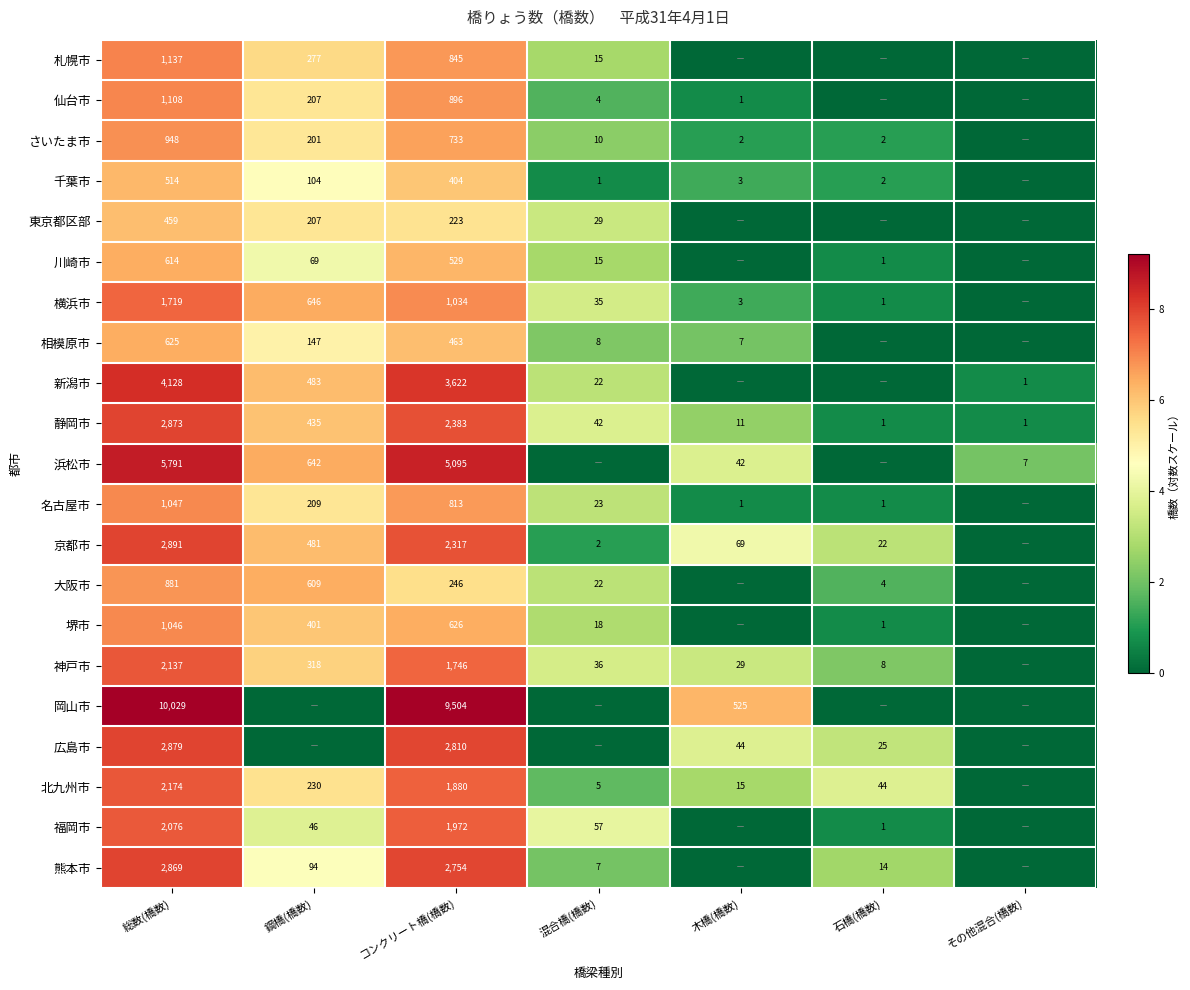

What is the spread (max minus min) of values at コンクリート橋(橋数)?

9281